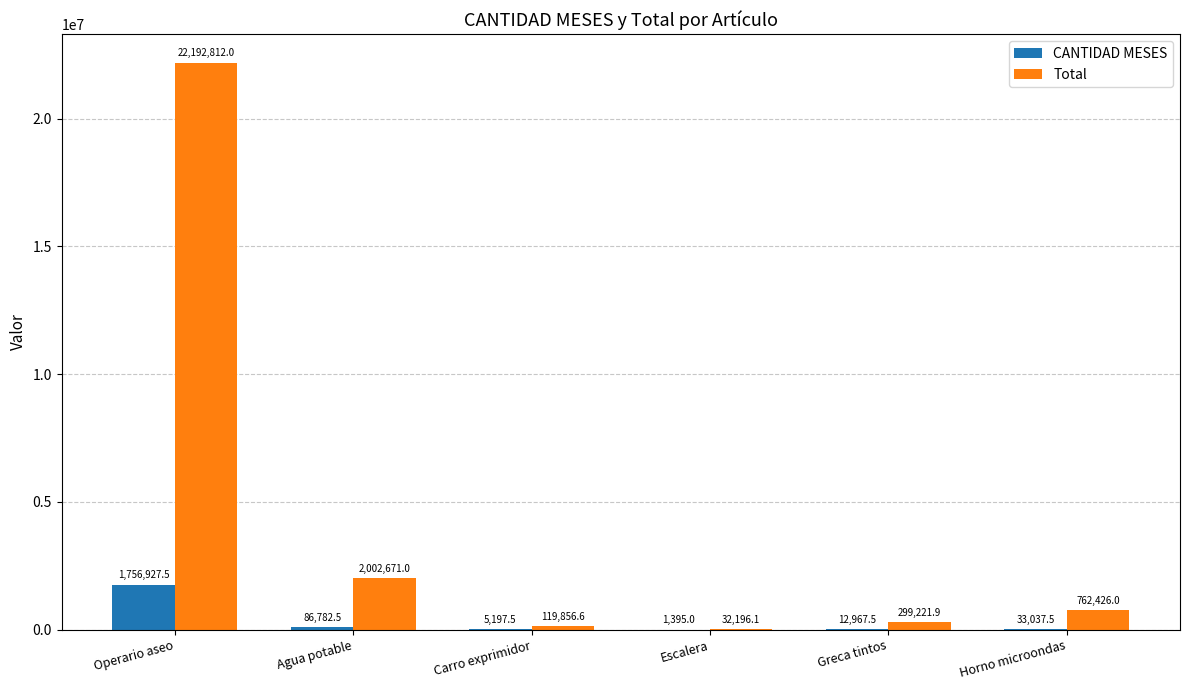

How many series are shown in this chart?

2